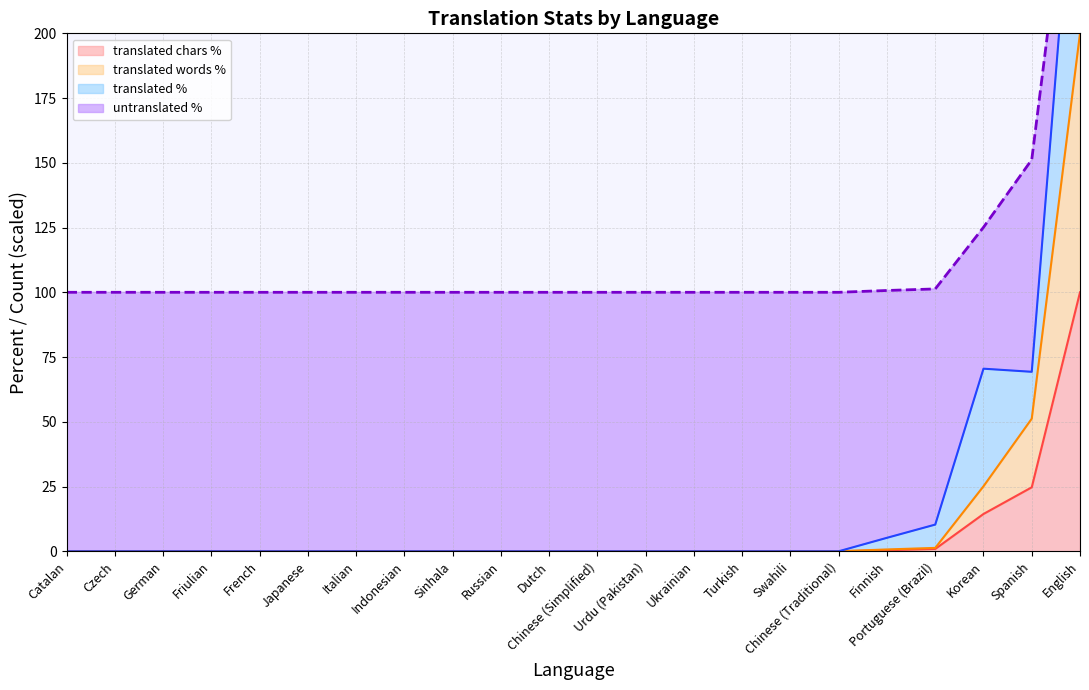

Read the untranslated_percent line value at French.

100.0